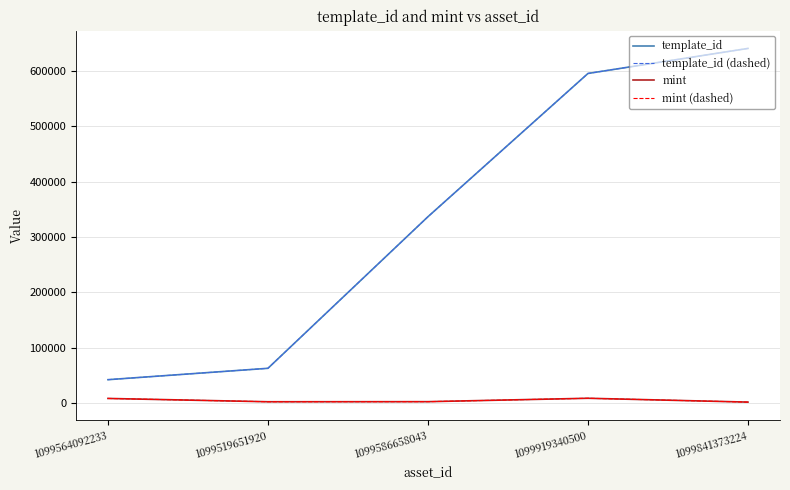

What is the sum of all mint values?

24708